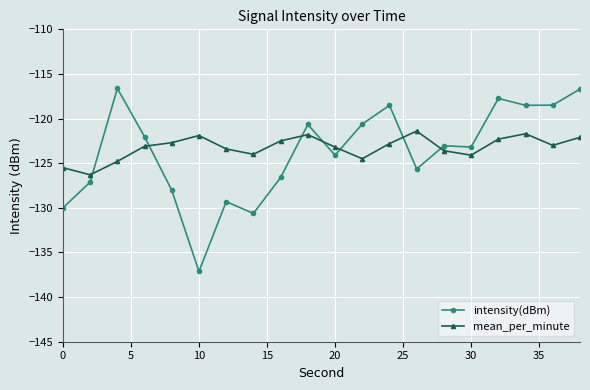

Rank the series by their average value, from highest to lowest.

mean_per_minute, intensity(dBm)